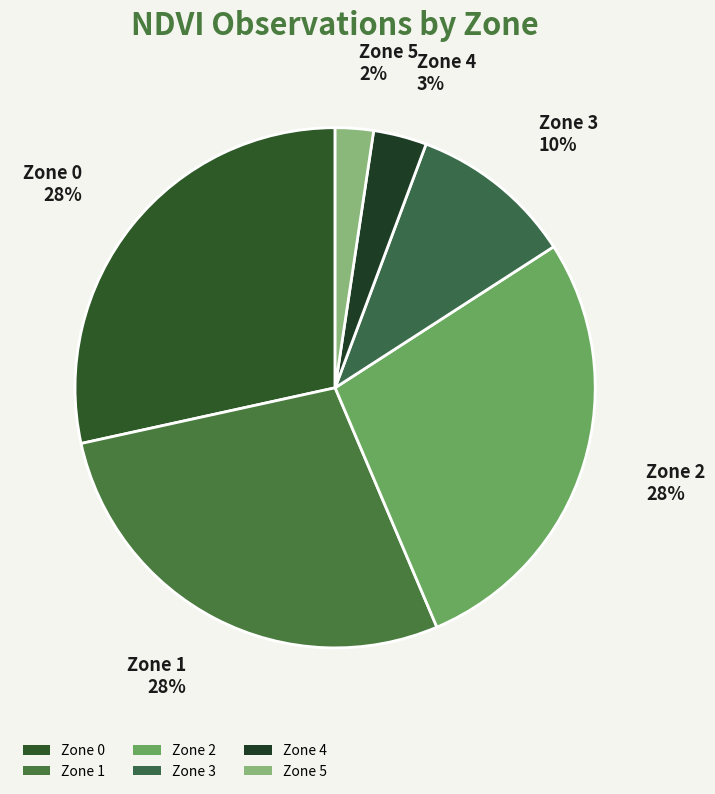

Is the sum of Zone 5 and Zone 1 greater than half?

No